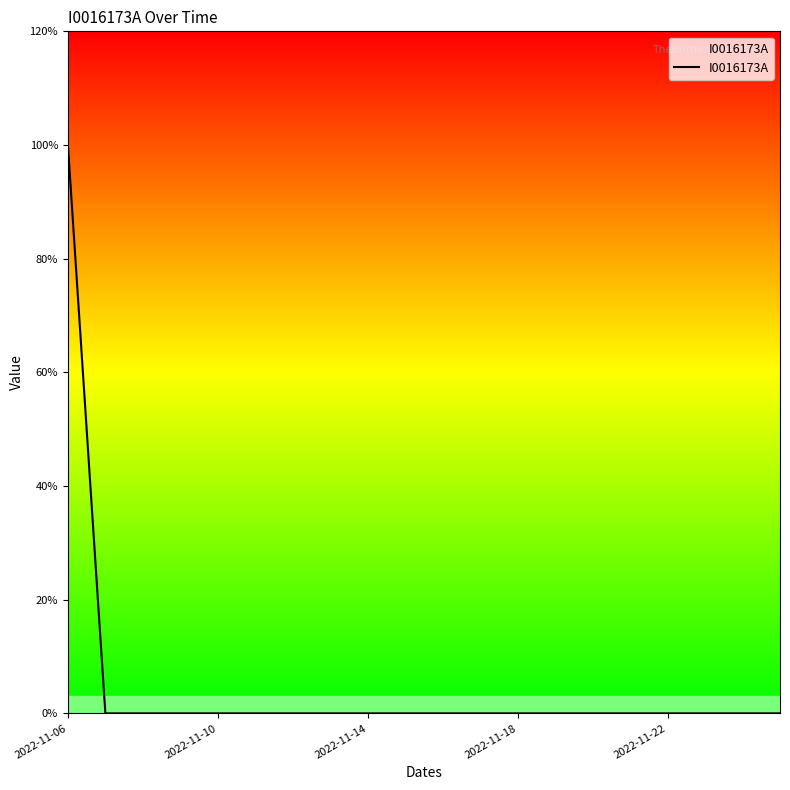

Does the chart have visible grid lines?

No